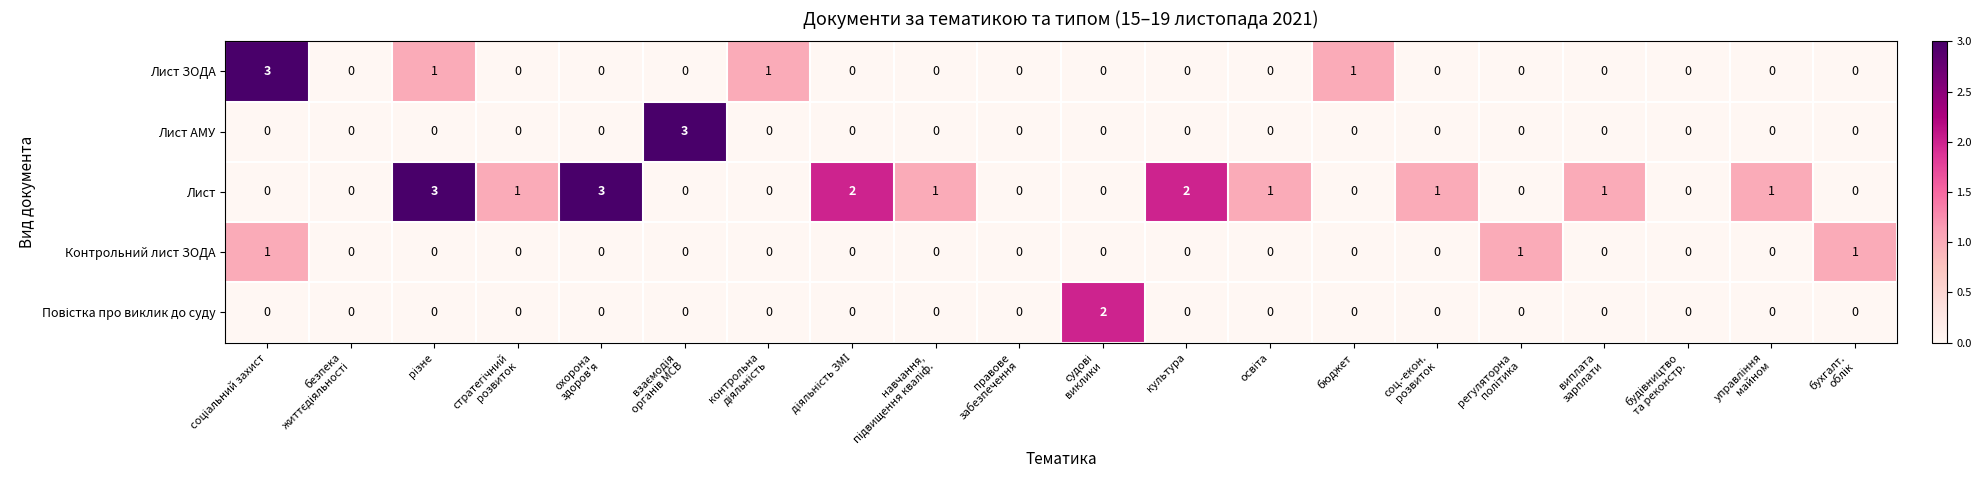

What is the difference between the second highest and minimum values in the Лист series?

3